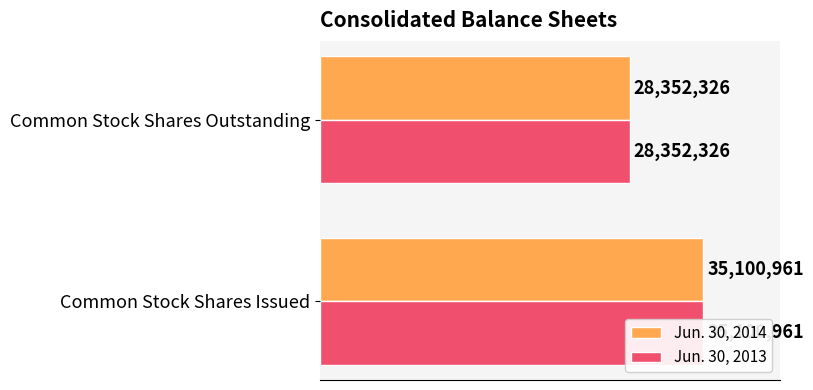

Are the bars horizontal?

Yes